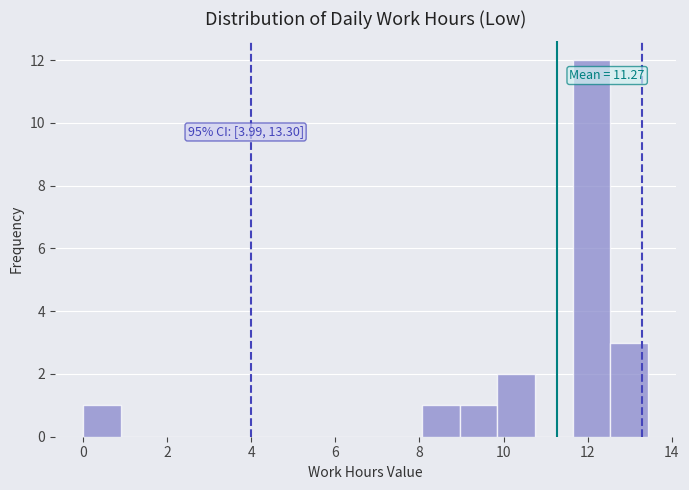

Over which range of the x-axis is the bar tallest?

11.6 to 12.6